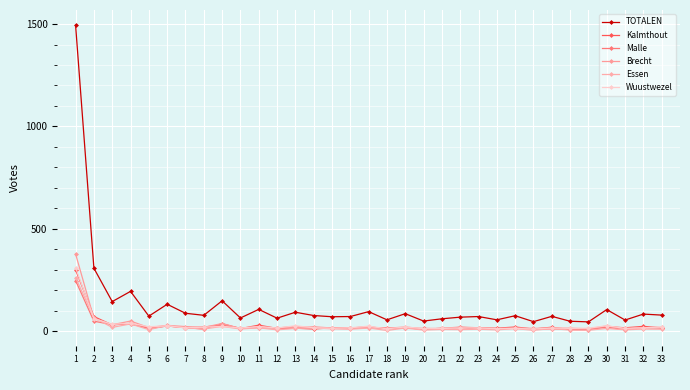

Where is the first local minimum for Kalmthout?

3